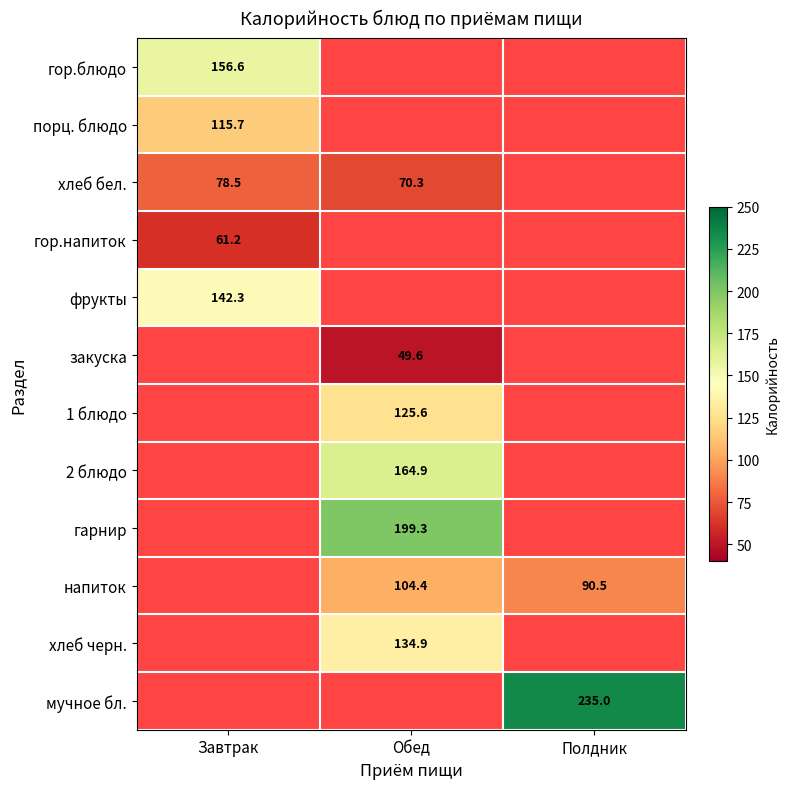

What is the approximate value of гор.напиток at Завтрак?

61.2